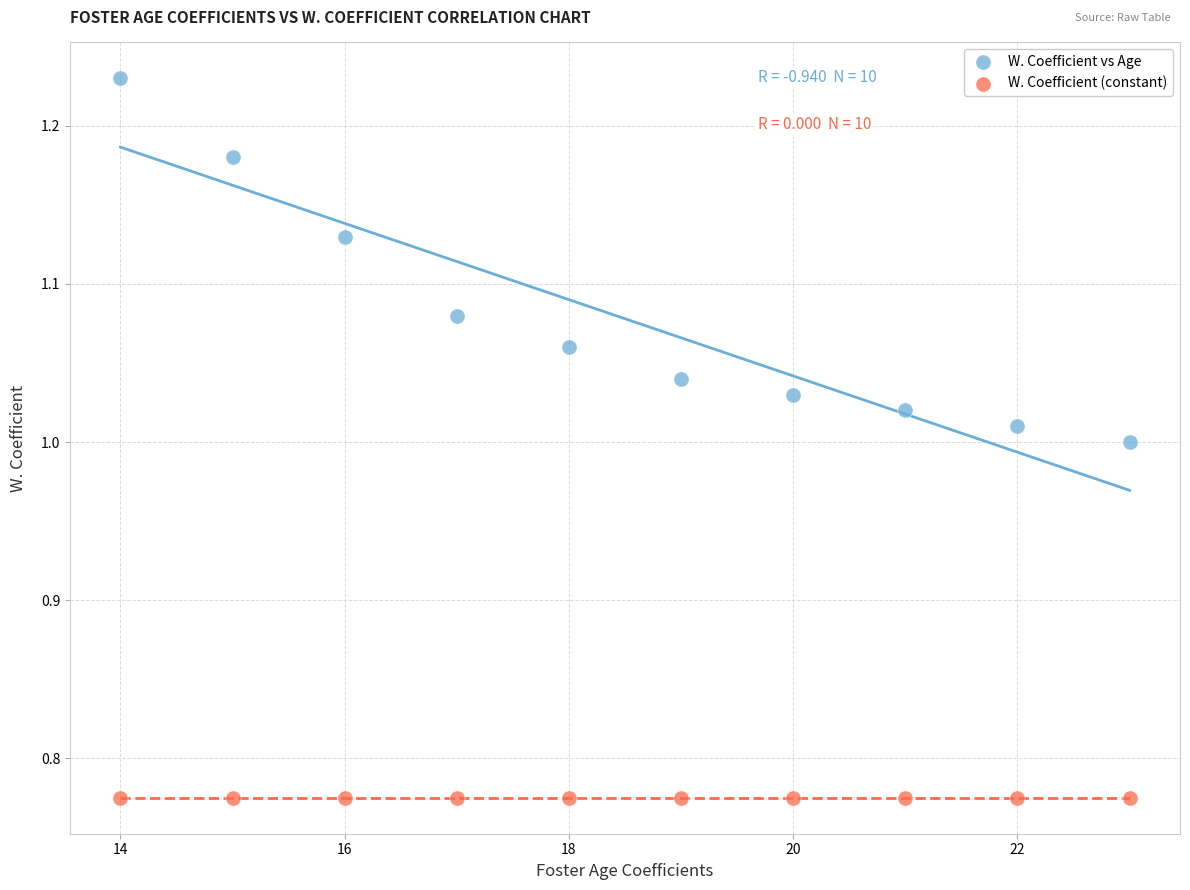

Which series reaches the minimum Y coordinate?

W. Coefficient (constant)